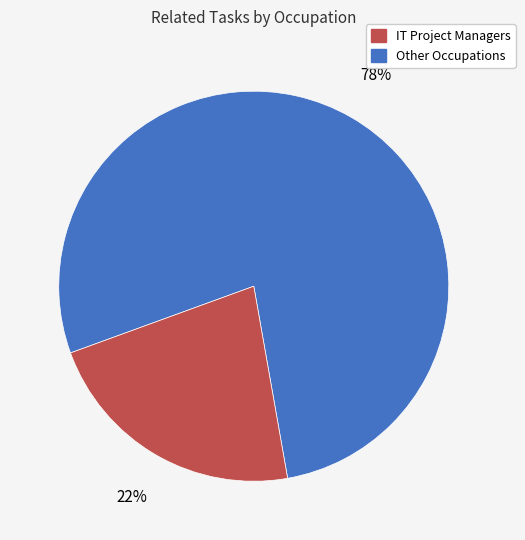

To the nearest percent, what is the average slice percentage?

50%